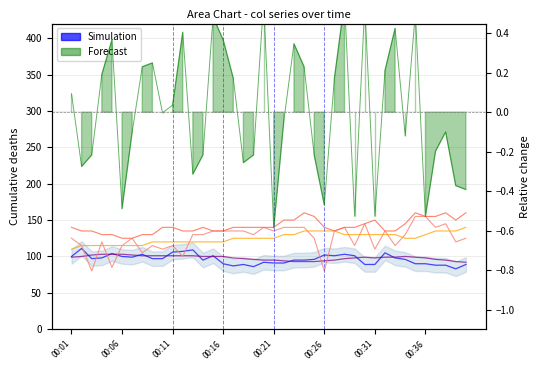

What is the sum of the col_4 scaled values at 15 and 36?

255.0